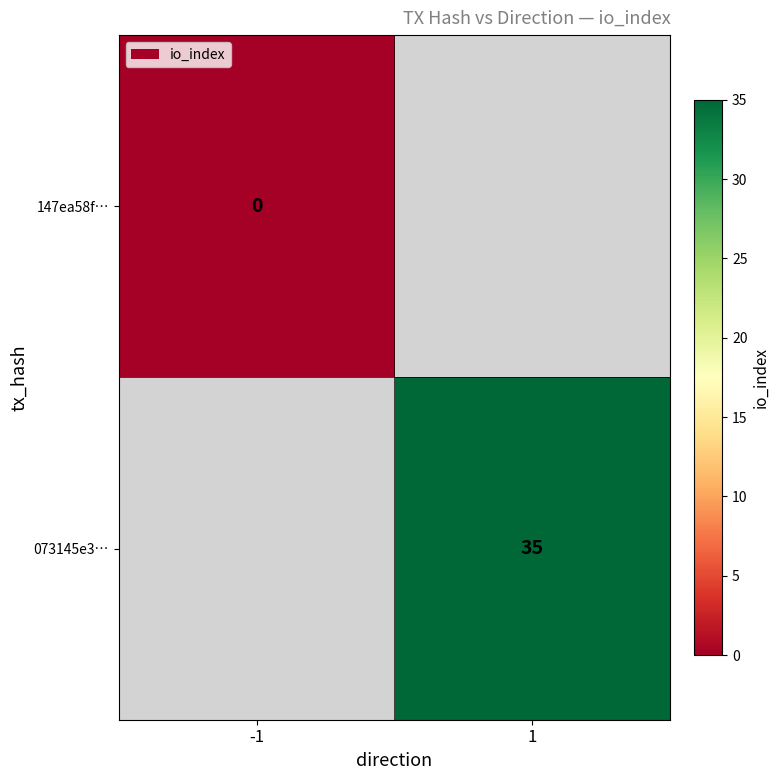

True or false: 073145e3… has a value of 35 at 1.

True